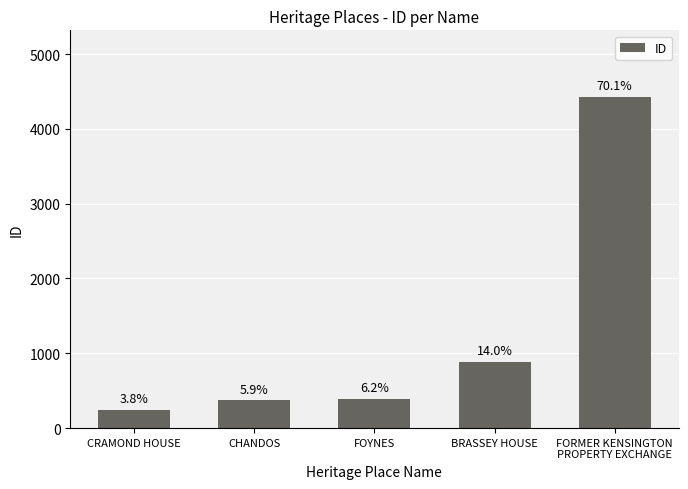

Does the chart contain any negative values?

No